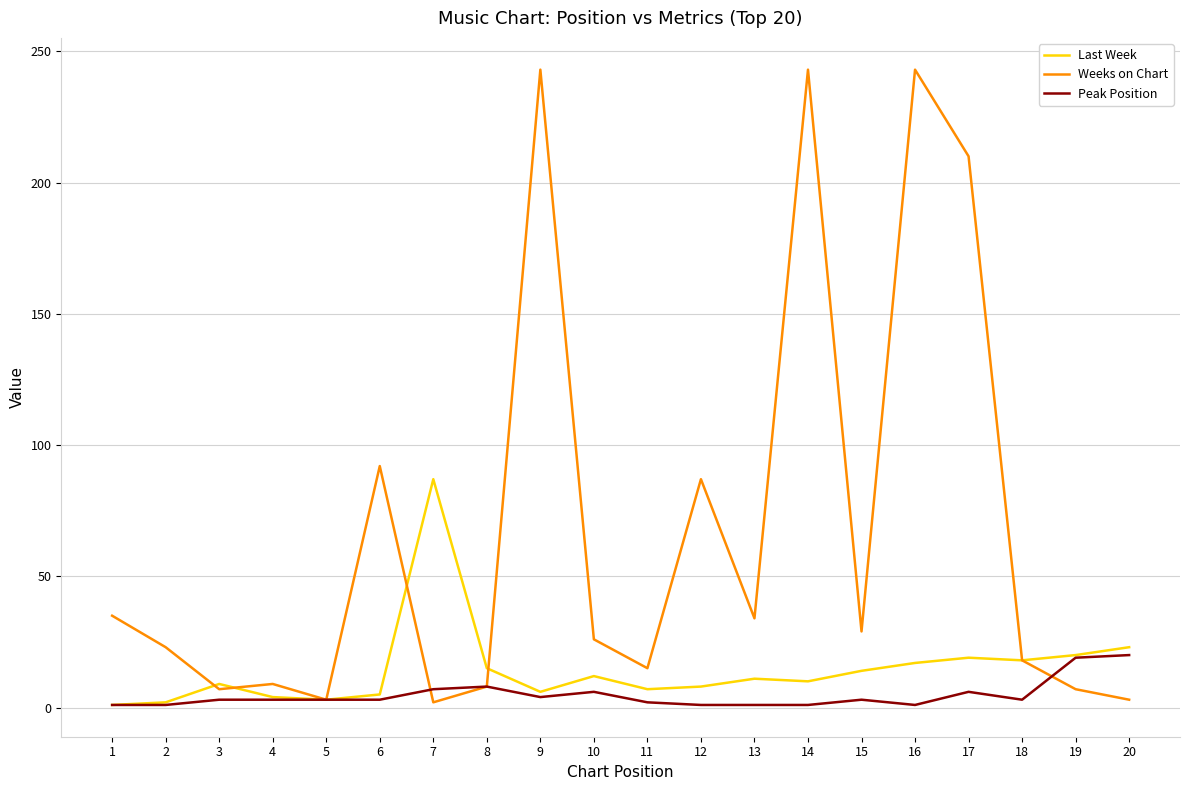

Which series has the largest total across all categories?

Weeks on Chart